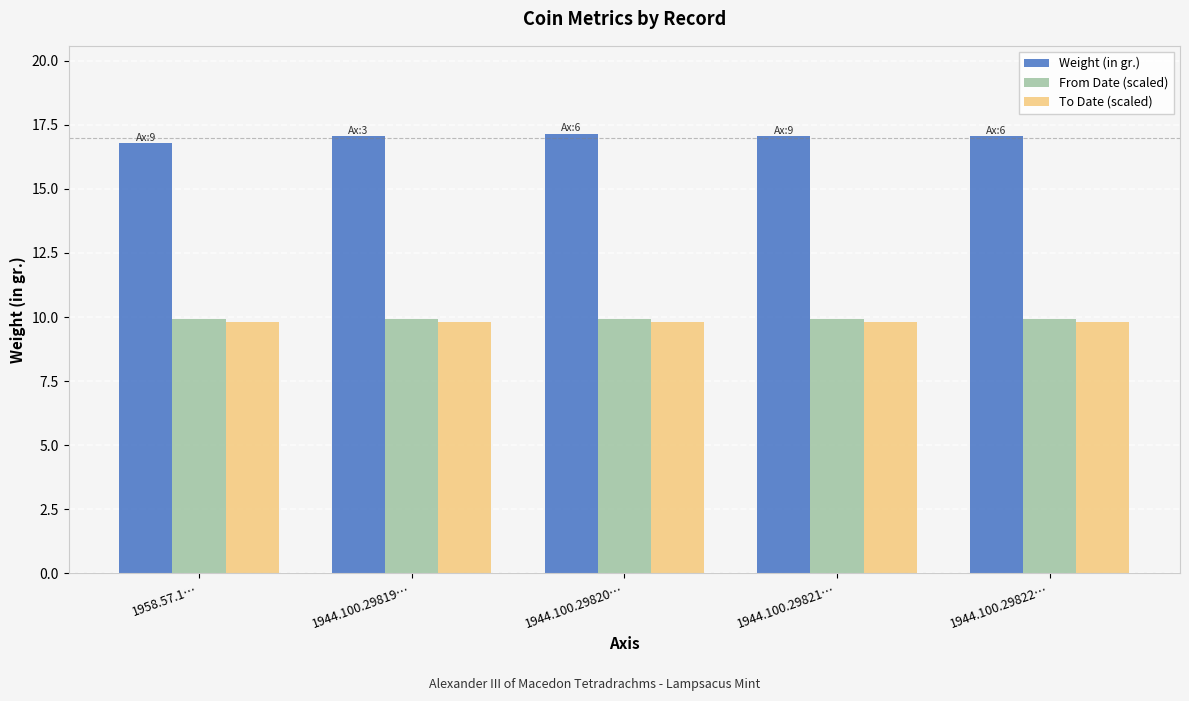

What is the sum of the Weight (in gr.) values at 1944.100.29820… and 1944.100.29821…?

34.2